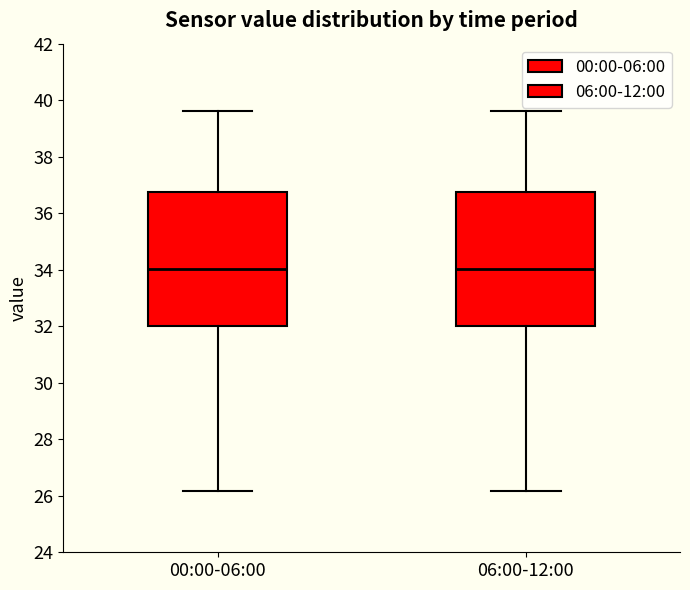

Reading left to right, read every box against the y-axis: the position of its median line, the range the box covers, and the ends of its whiskers. The values are not printed on the chart, so give them approximately, as read against the axis.

00:00-06:00: median 34.0, box 32.0 to 36.8, whiskers 26.2 to 39.6
06:00-12:00: median 34.0, box 32.0 to 36.8, whiskers 26.2 to 39.6